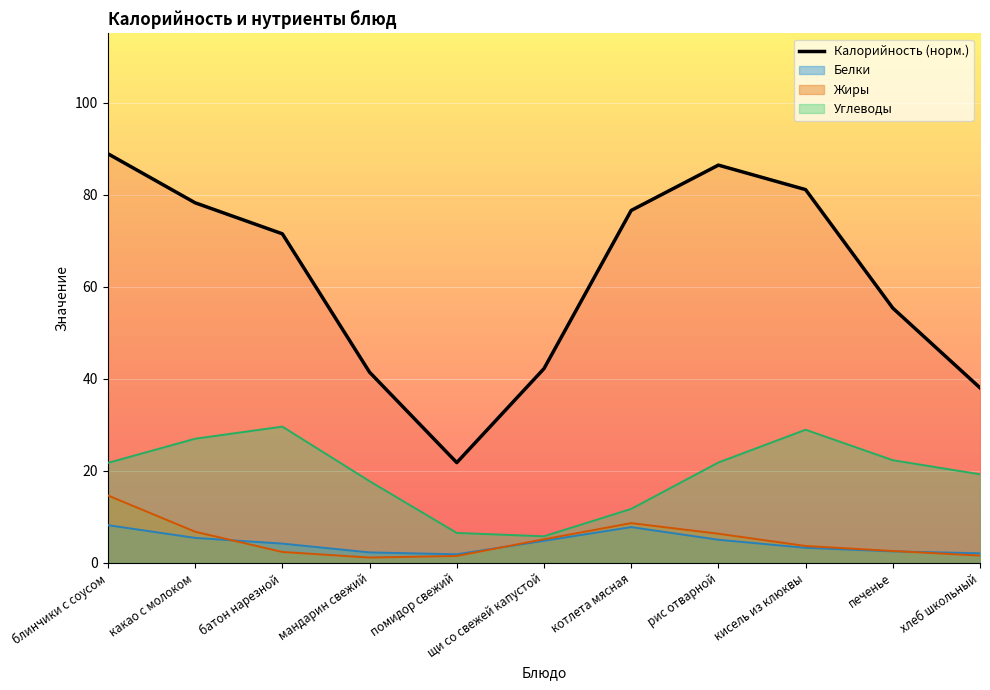

How many interior local peaks (higher than both neighbors) does the data have?

1